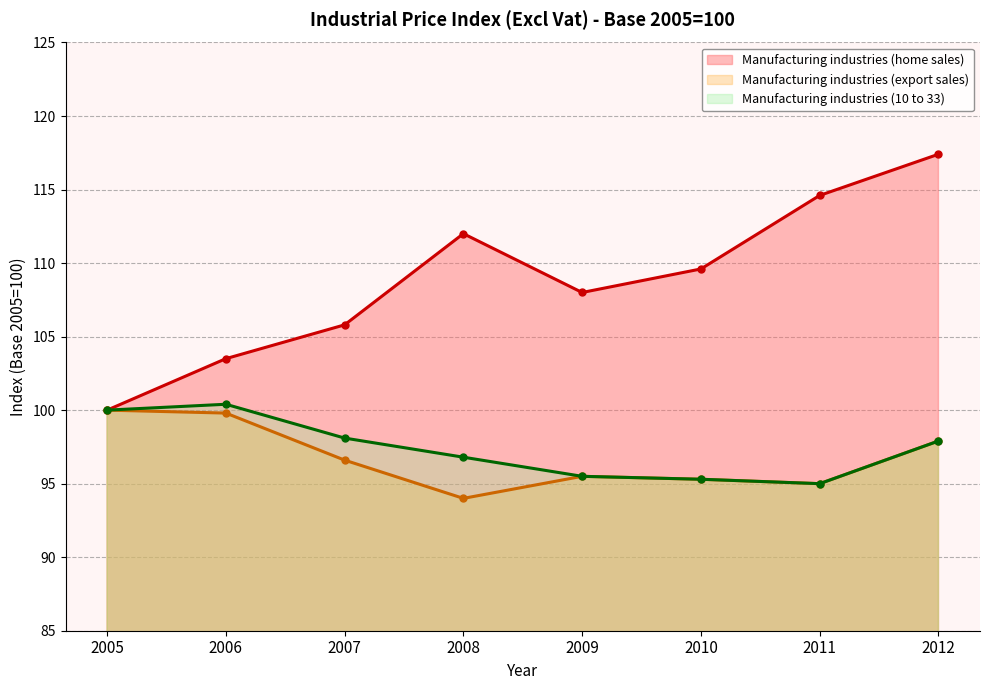

How many distinct data groups are displayed?

3